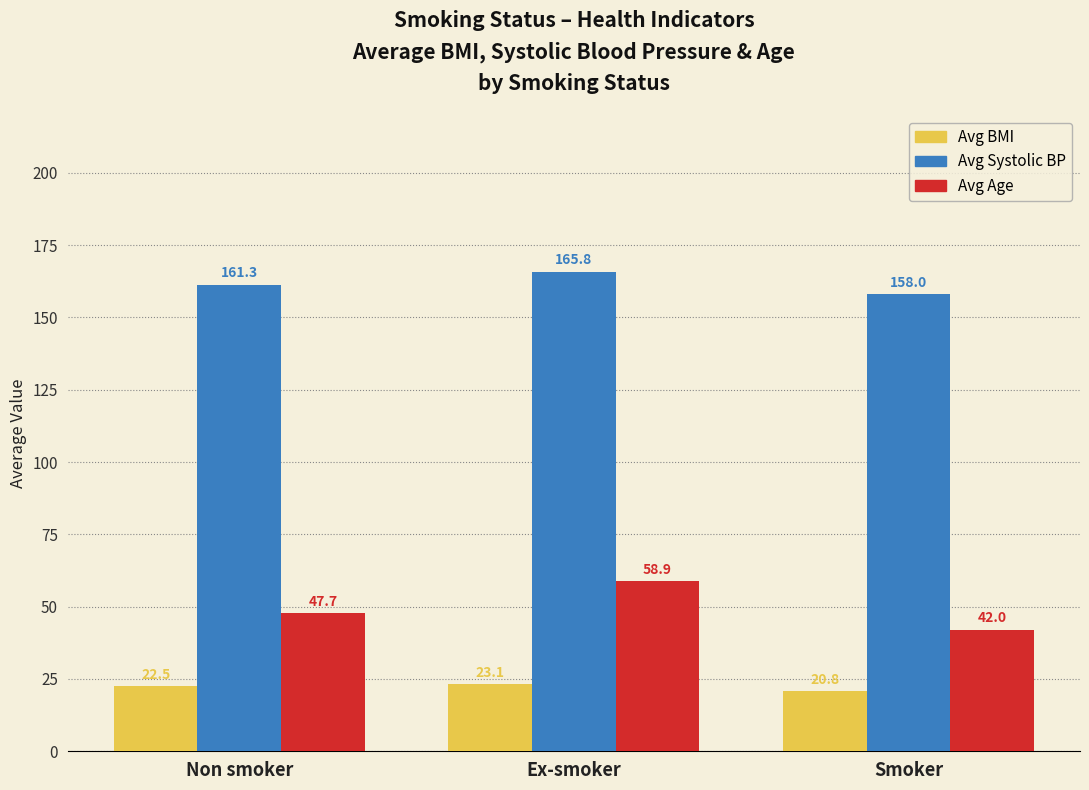

What is the difference between the highest and lowest values at Smoker?

137.2